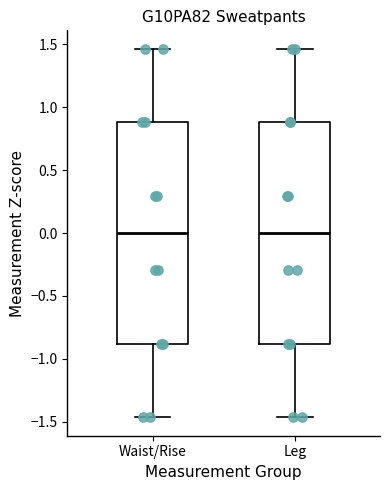

Where does the upper whisker of the box for Waist/Rise end on the y-axis? The values are not printed on the chart, so give them approximately, as read against the axis.

1.45